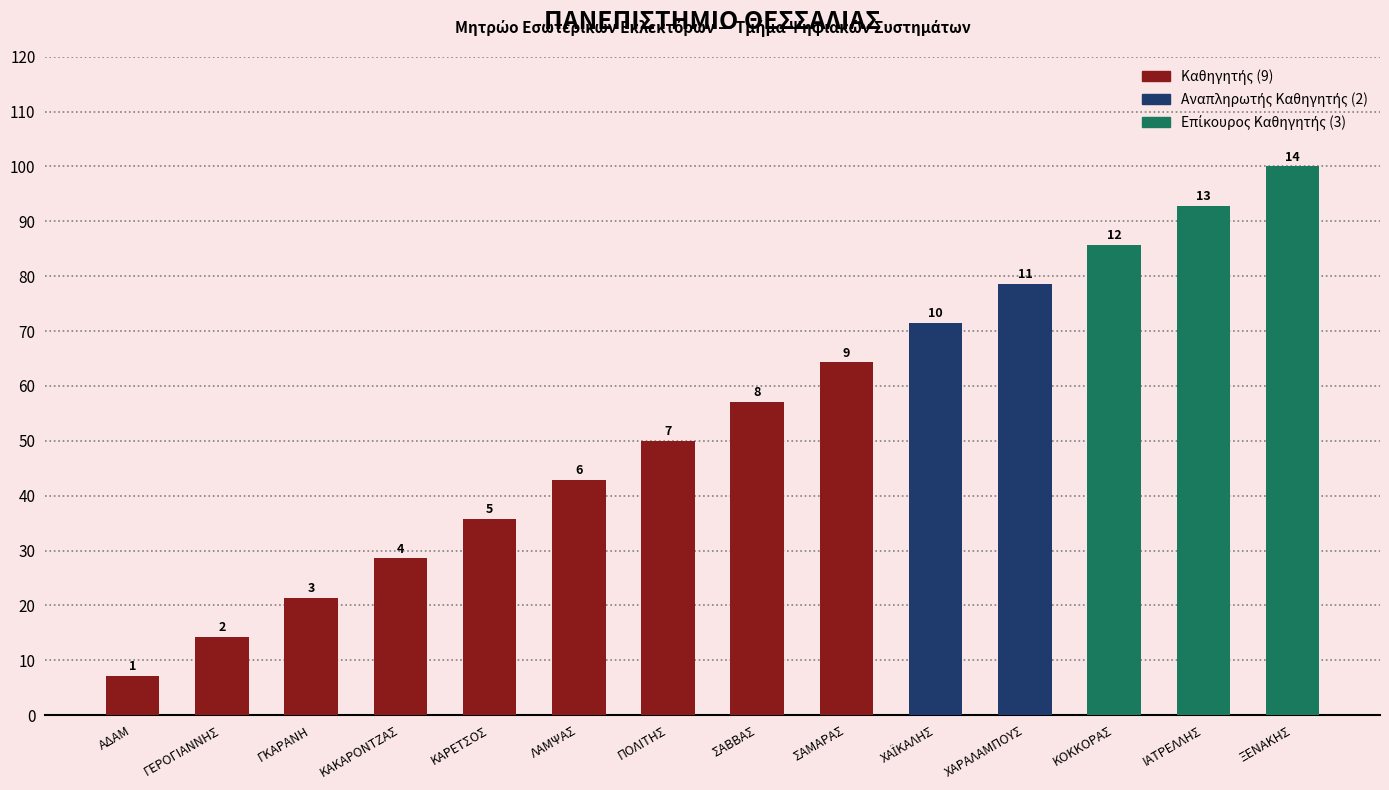

Reading left to right, transcribe all the data shown in this chart.

ΑΔΑΜ=7.1	ΓΕΡΟΓΙΑΝΝΗΣ=14.3	ΓΚΑΡΑΝΗ=21.4	ΚΑΚΑΡΟΝΤΖΑΣ=28.6	ΚΑΡΕΤΣΟΣ=35.7	ΛΑΜΨΑΣ=42.9	ΠΟΛΙΤΗΣ=50.0	ΣΑΒΒΑΣ=57.1	ΣΑΜΑΡΑΣ=64.3	ΧΑΪΚΑΛΗΣ=71.4	ΧΑΡΑΛΑΜΠΟΥΣ=78.6	ΚΟΚΚΟΡΑΣ=85.7	ΙΑΤΡΕΛΛΗΣ=92.9	ΞΕΝΑΚΗΣ=100.0